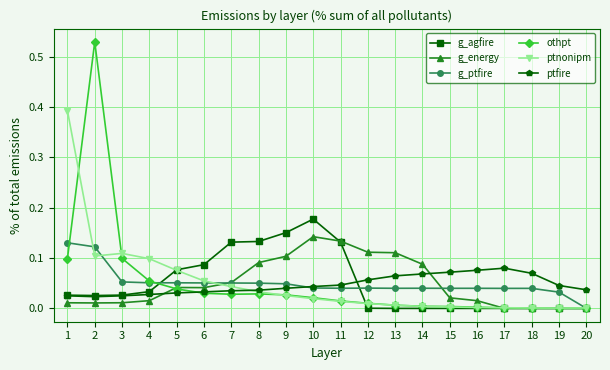

Which label corresponds to the largest value in the chart?

2